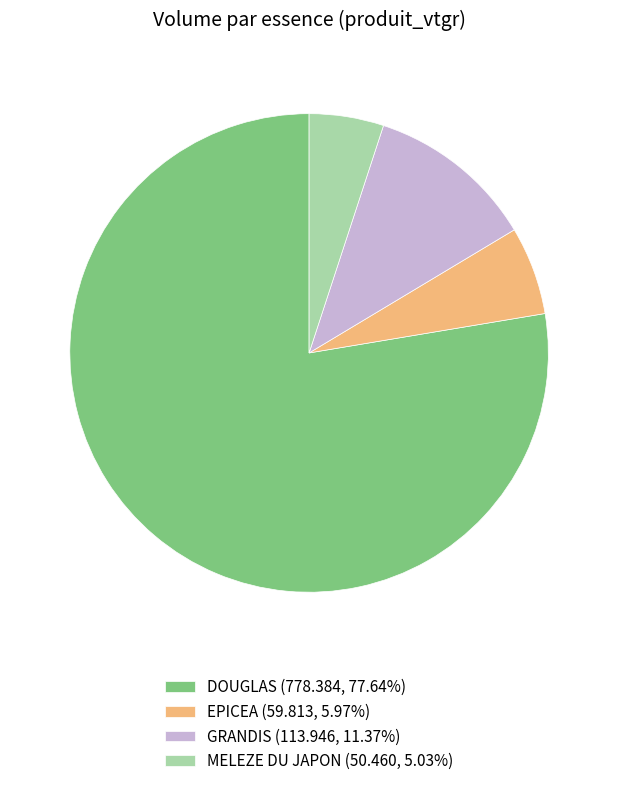

Do GRANDIS (113.946, 11.37%) and DOUGLAS (778.384, 77.64%) together represent more than half of the pie?

Yes